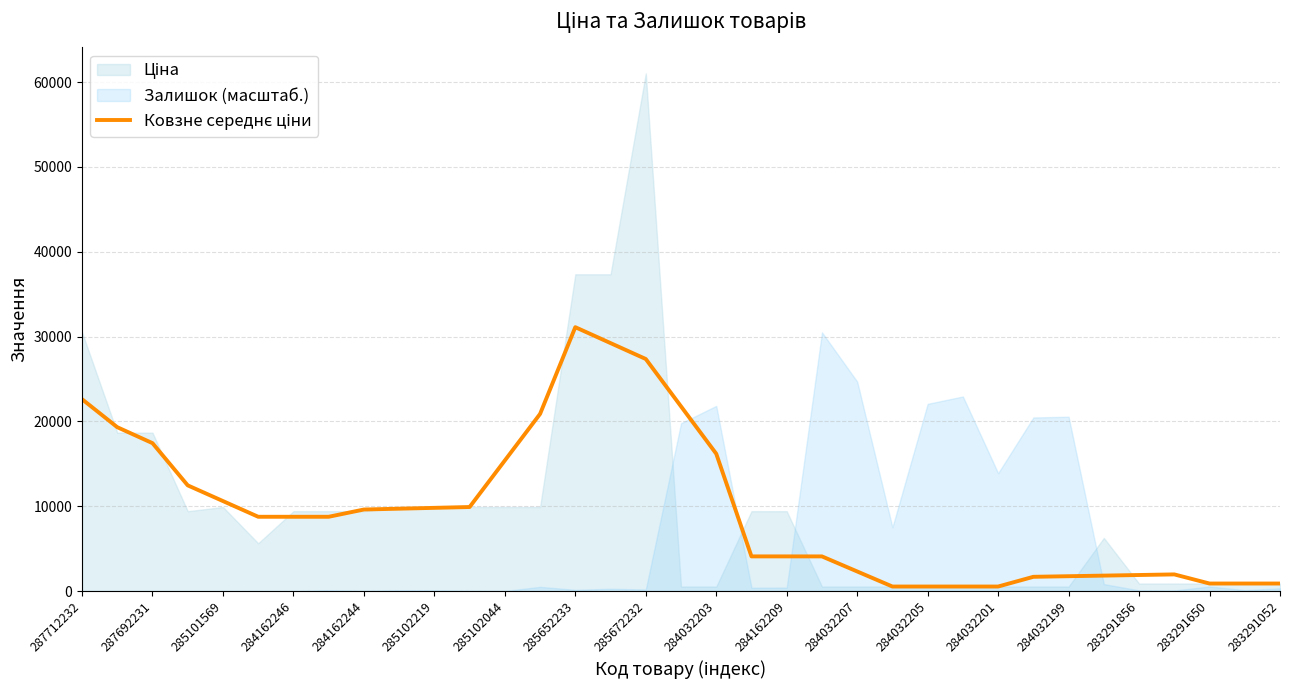

Read the value at 283291052.

889.9